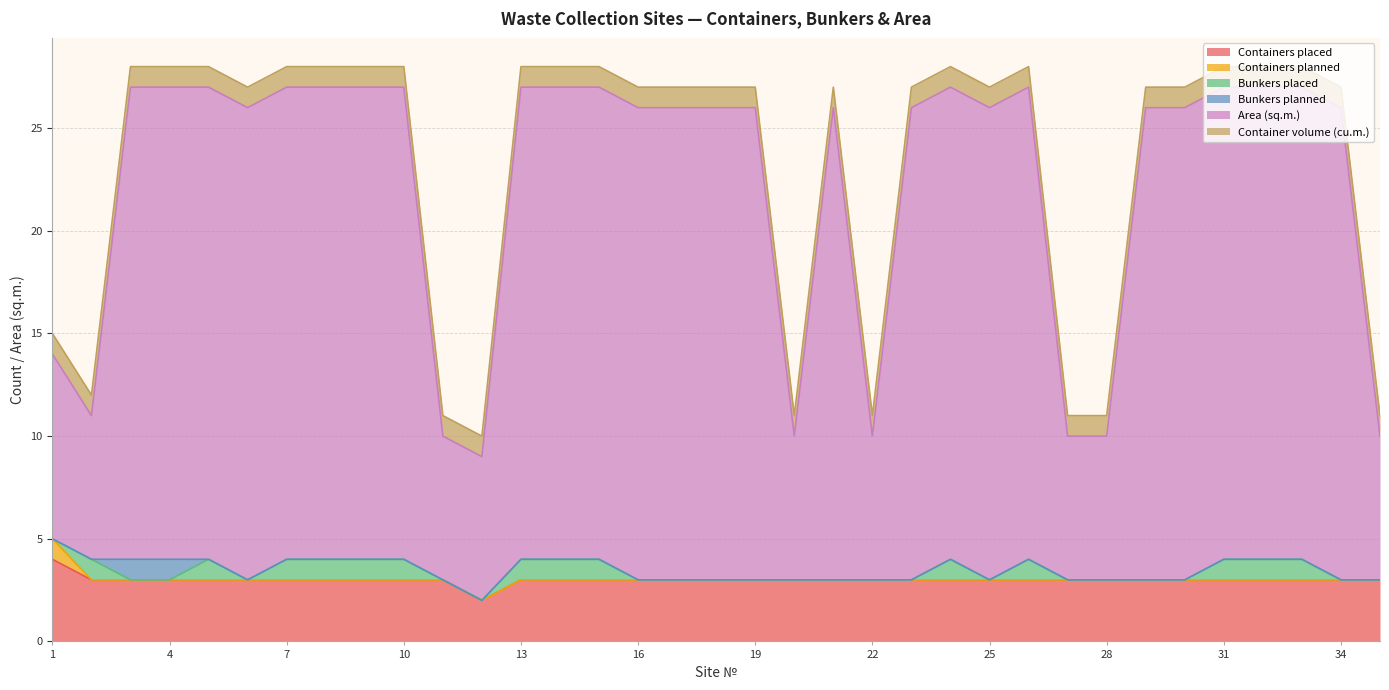

At how many categories does at least one series exceed 7?

27